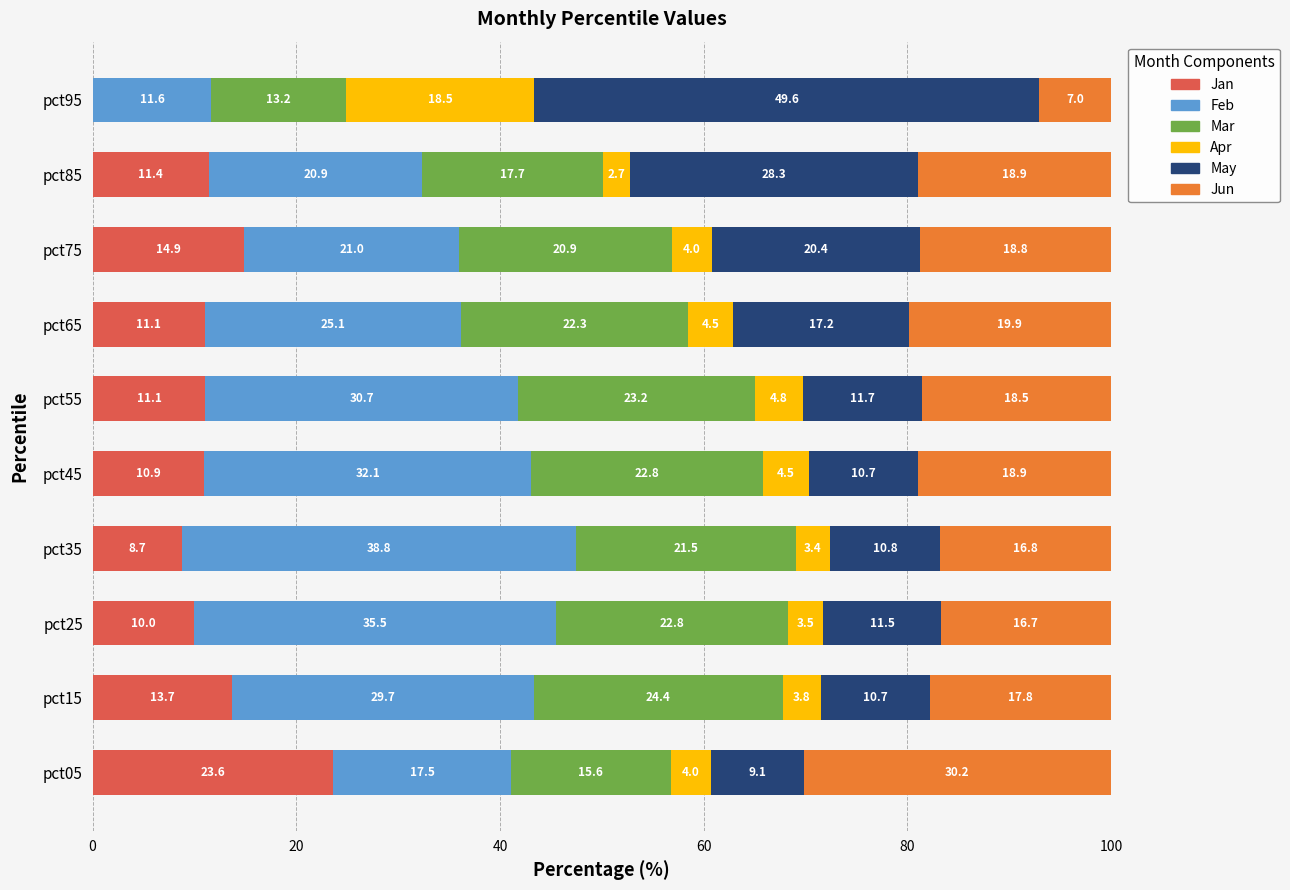

At which label does Jan reach its peak?

pct05